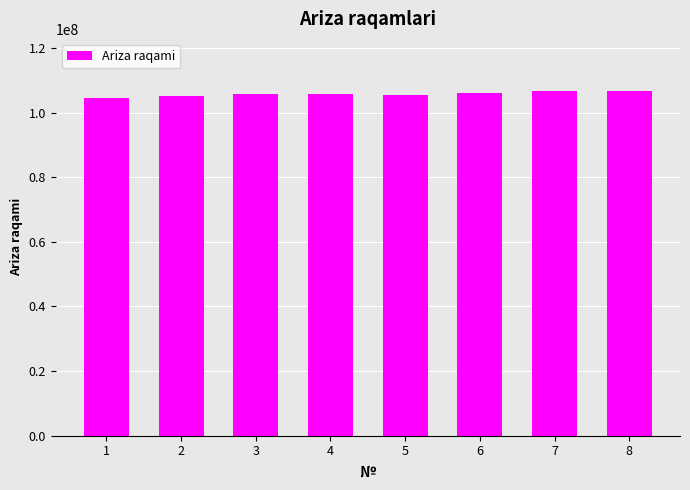

What is the value of the 8th bar from the left?

106672181